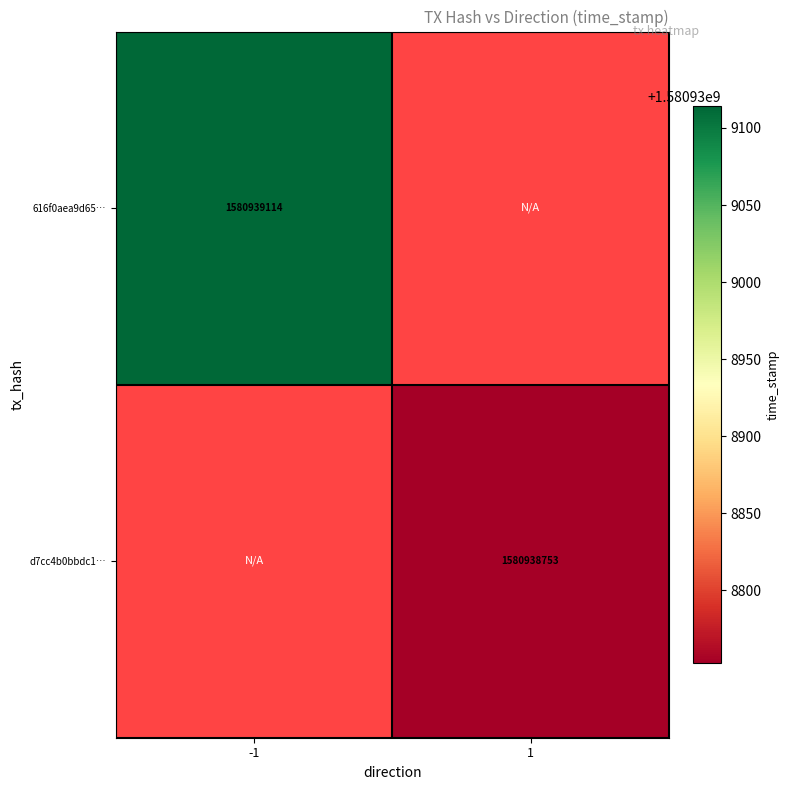

Rank the categories by d7cc4b0bbdc10fc99e5c154b03d897b70c5c841 value from lowest to highest.

-1, 1